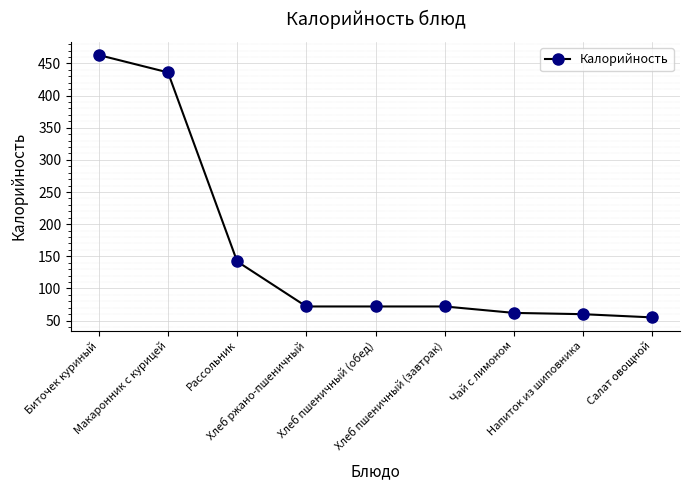

What is the label of the 3rd point from the left?

Рассольник